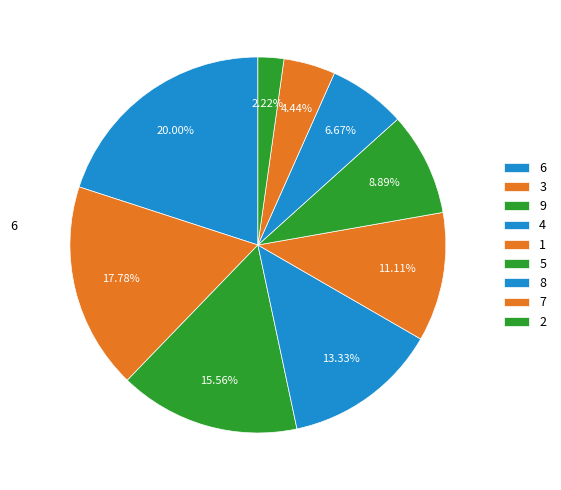

Count the number of slices in the pie.

9